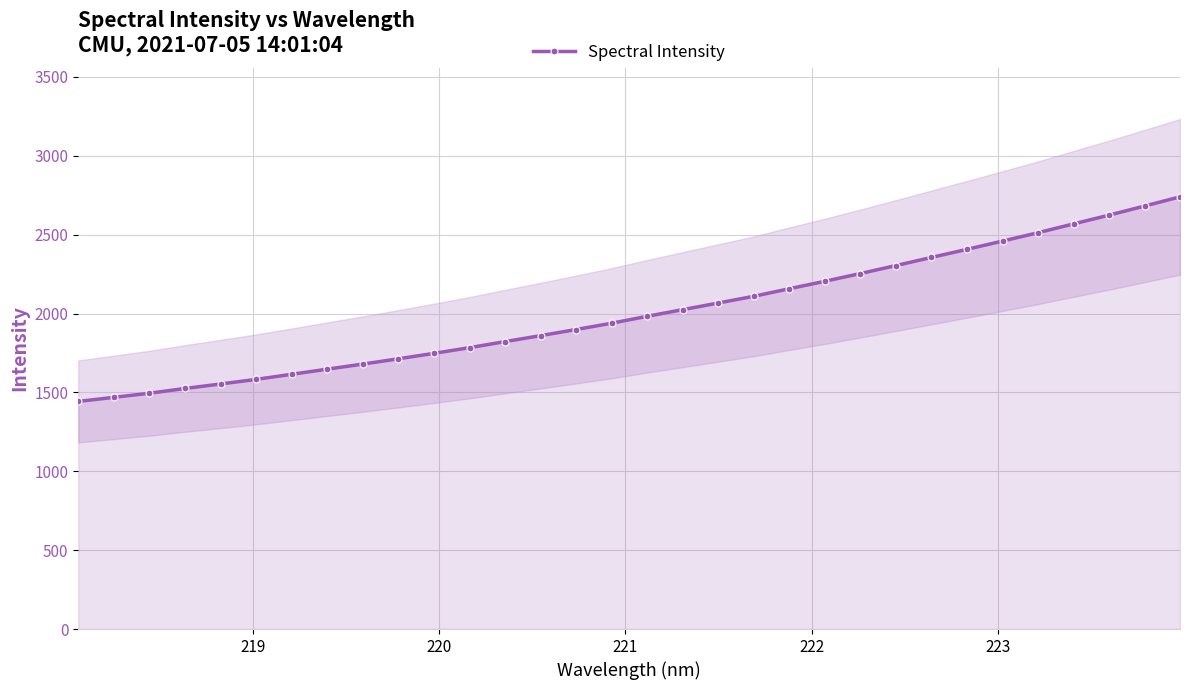

What is the value of the Spectral Intensity point at the 32nd from the left?

2739.7